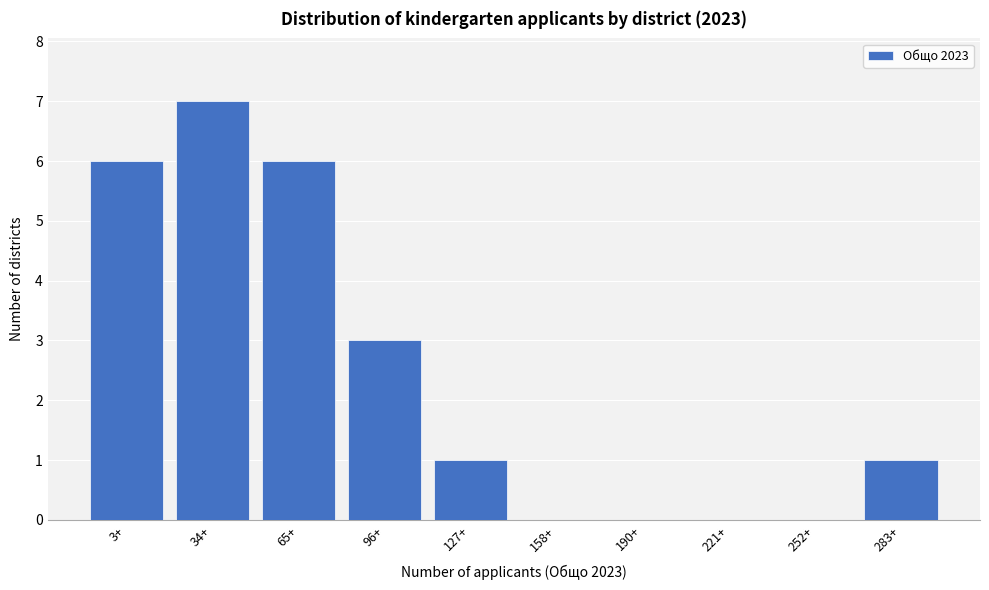

Reading left to right, transcribe all the data shown in this chart.

3+=6	34+=7	65+=6	96+=3	127+=1	158+=0	190+=0	221+=0	252+=0	283+=1